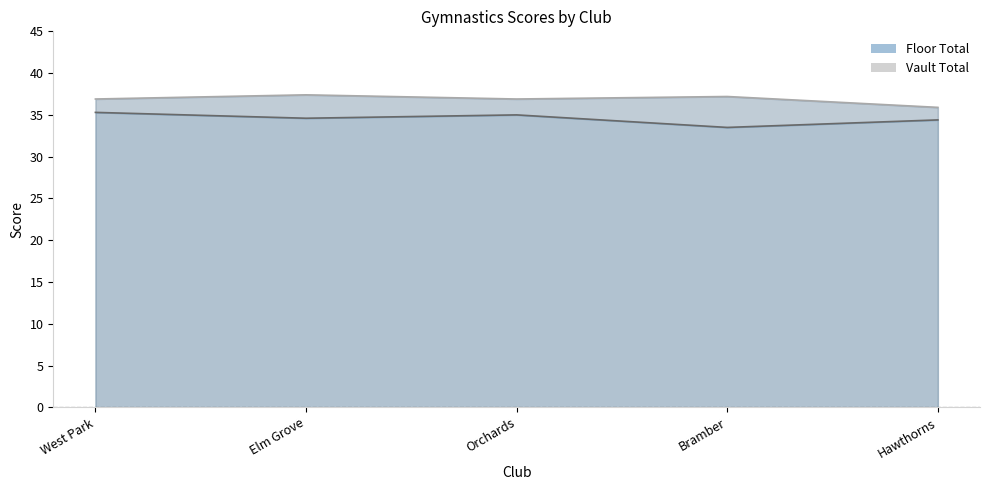

What is the difference between the maximum and minimum values in the Vault line series?

1.5